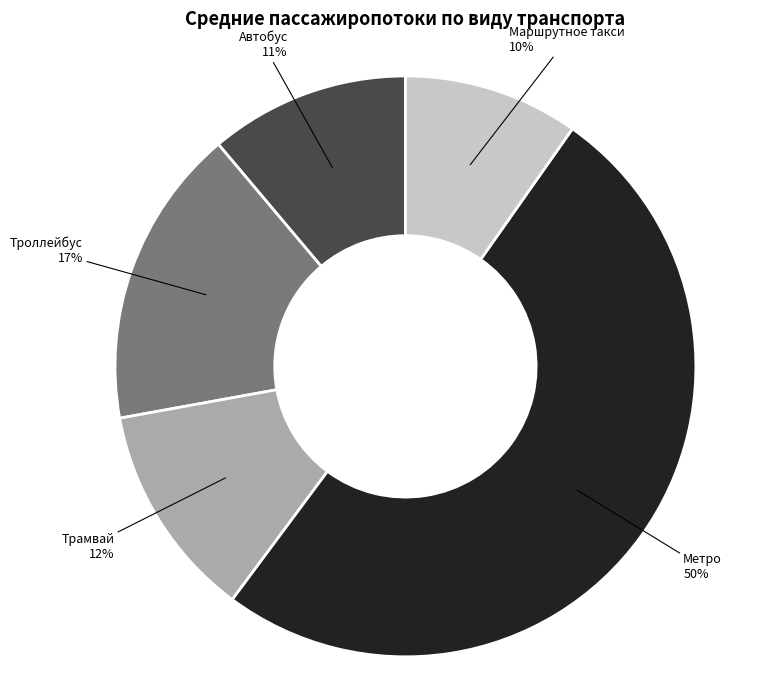

To the nearest percent, what is the difference between the Автобус and Трамвай slice percentages?

1%